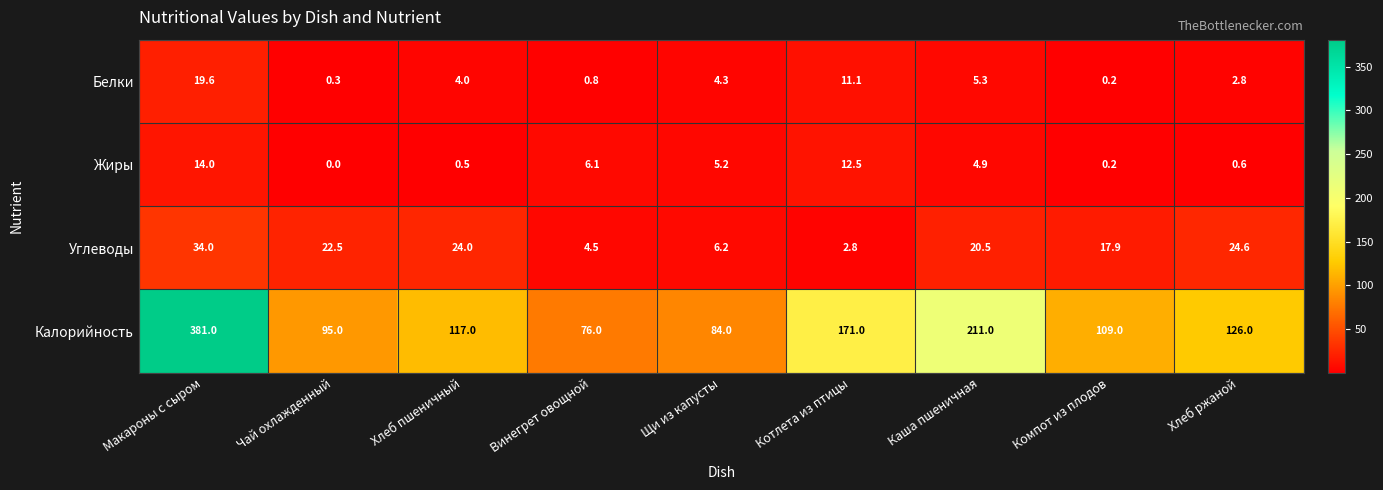

The Белки series shows 5.3 at Каша пшеничная. True or false?

True